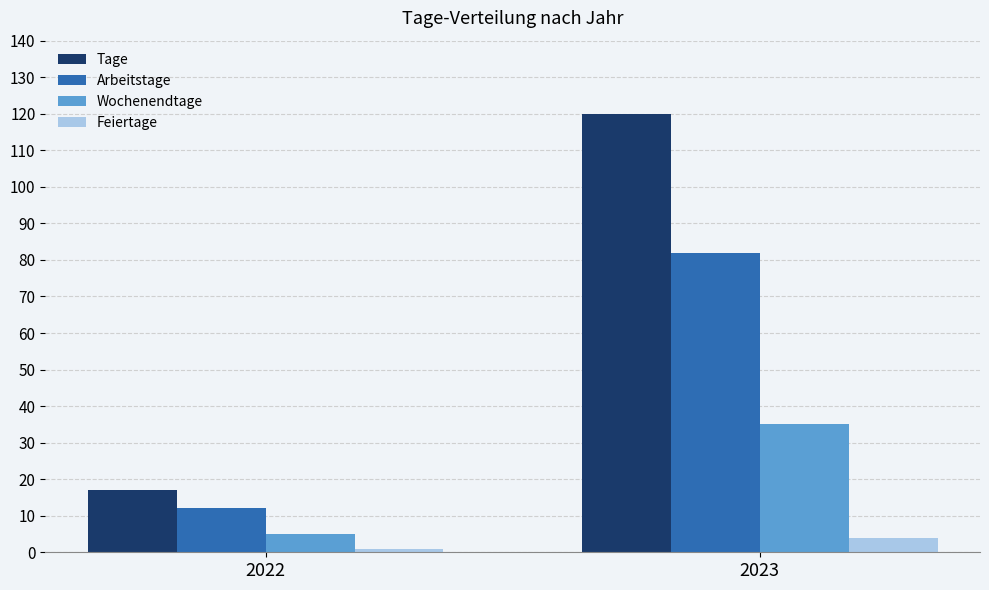

Which series has the widest spread of values?

Tage